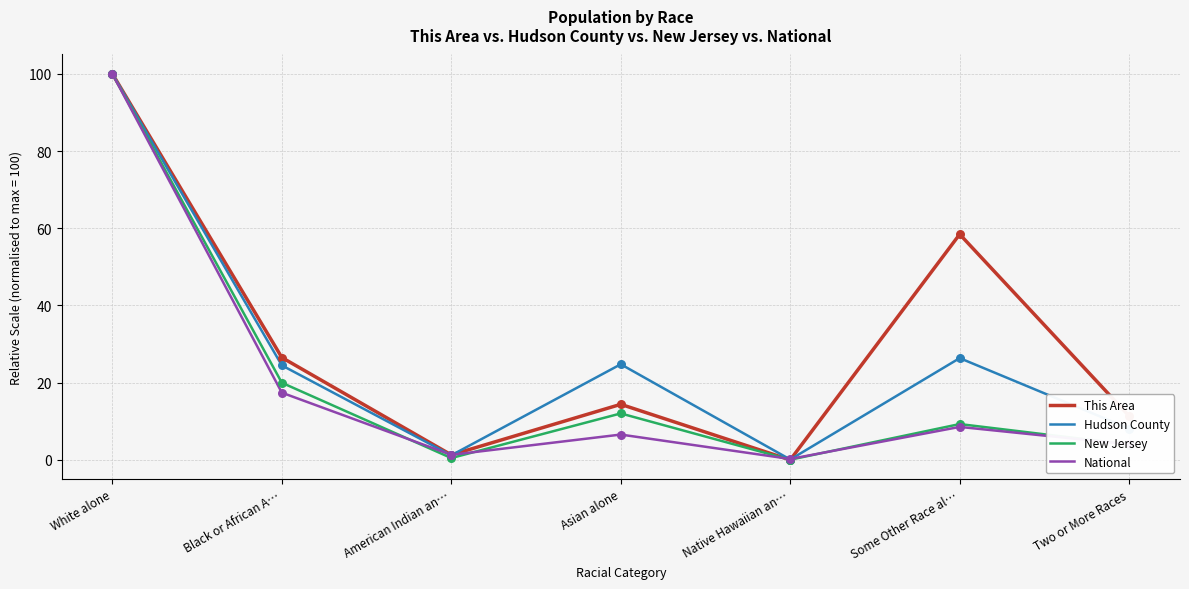

What position from the right is Black or African A…?

6